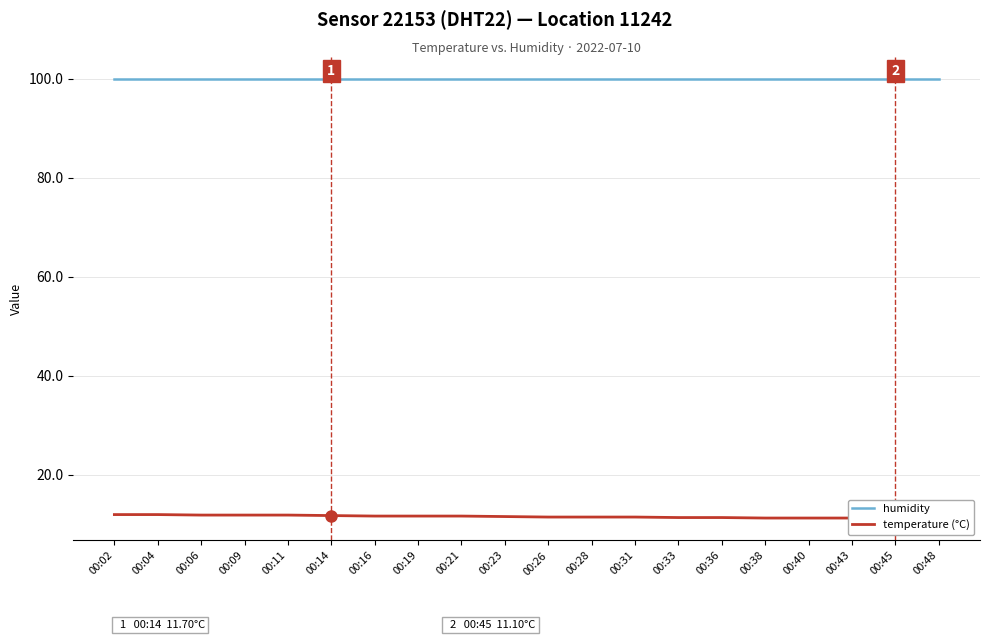

What is the sum of all temperature (°C) values?

229.8